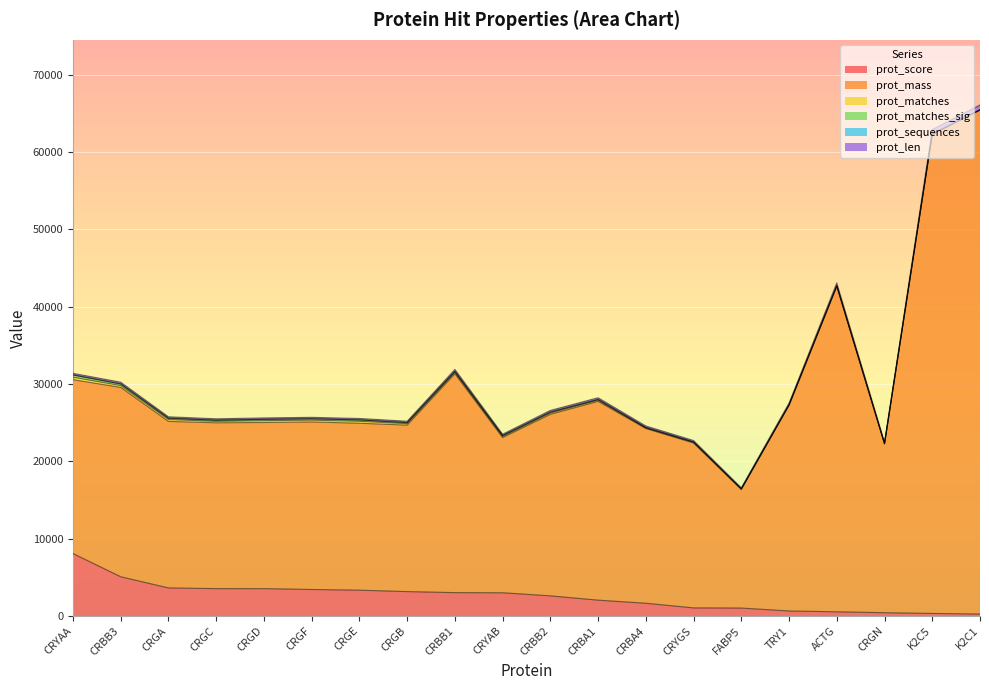

The value of prot_mass at CRGD is 38218. True or false?

False